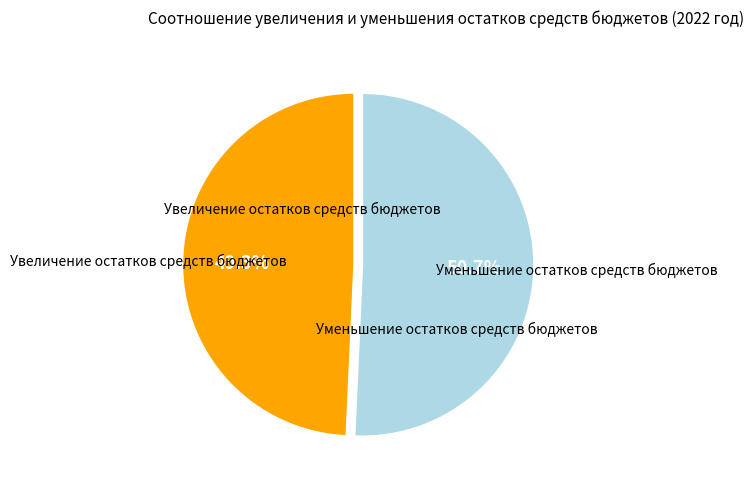

Is there a majority slice in this chart?

Yes